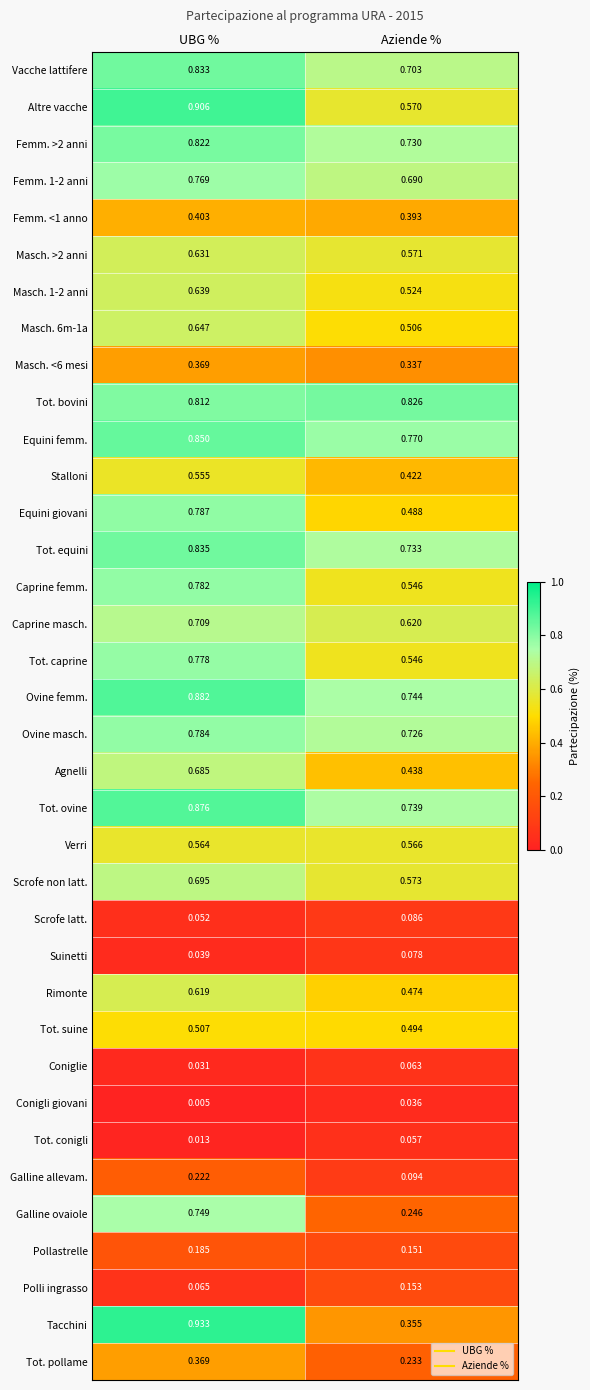

Is the value of Scrofe non latt. at Aziende % greater than the value of Altre vacche at Aziende %?

Yes